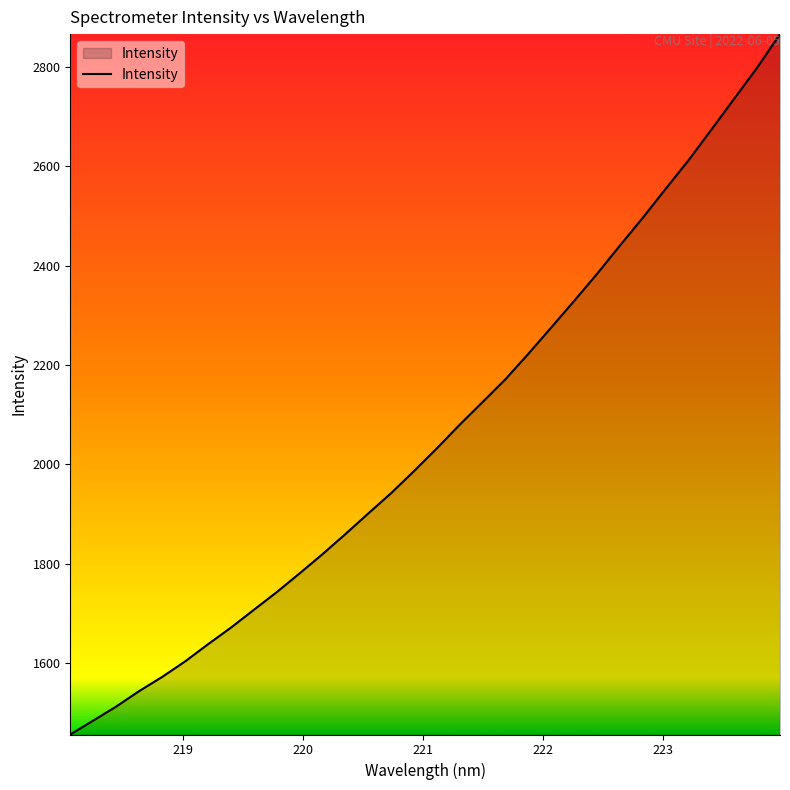

What is the minimum value shown in the chart?

1455.8